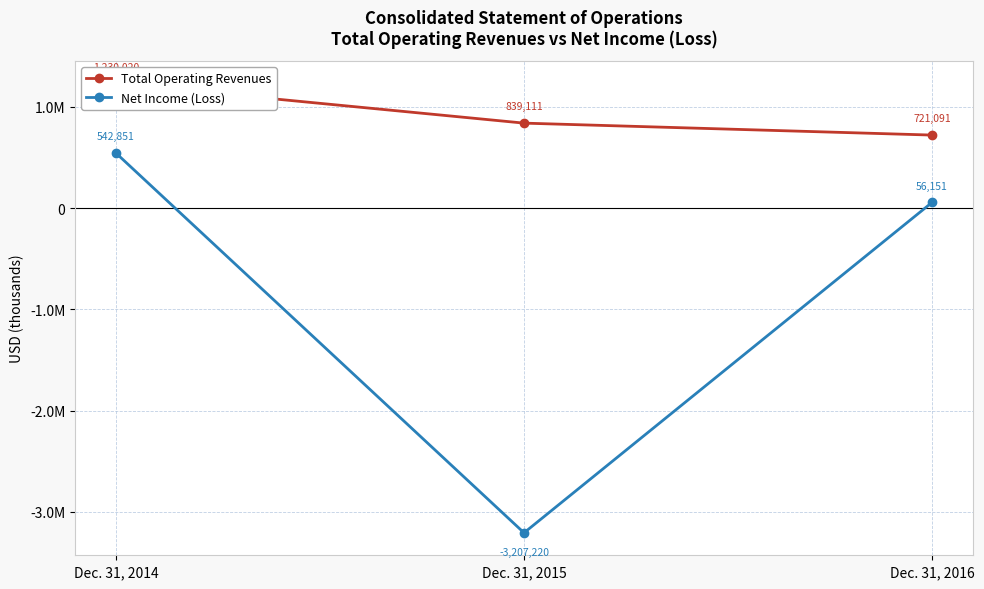

Which category has the highest value in the Net Income (Loss) series?

Dec. 31, 2014